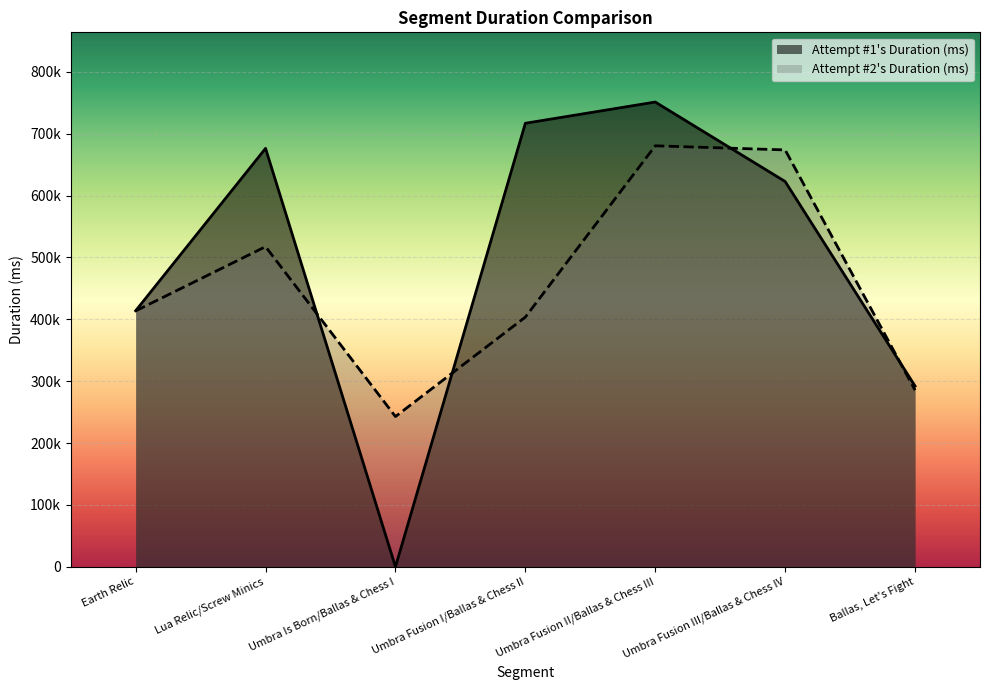

What is the label of the 1st point from the left?

Earth Relic